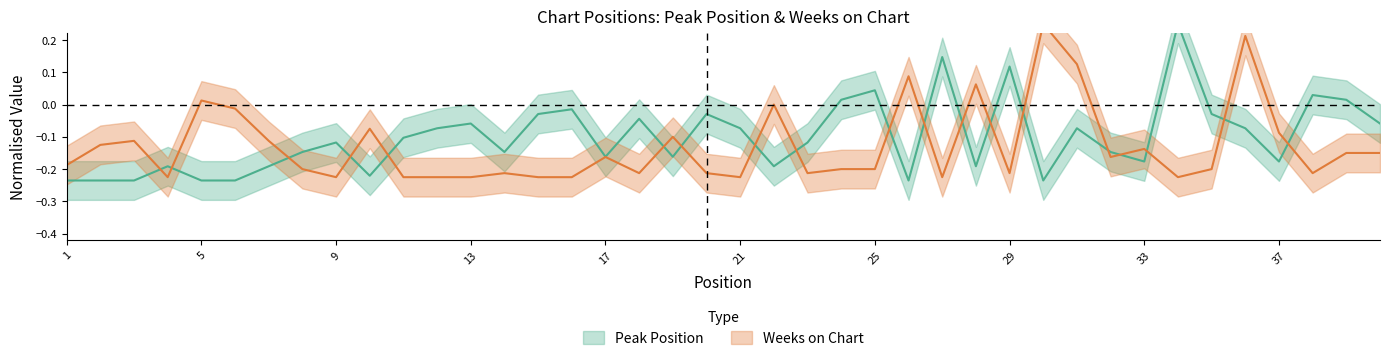

At which label does Weeks on Chart first exceed 0?

5